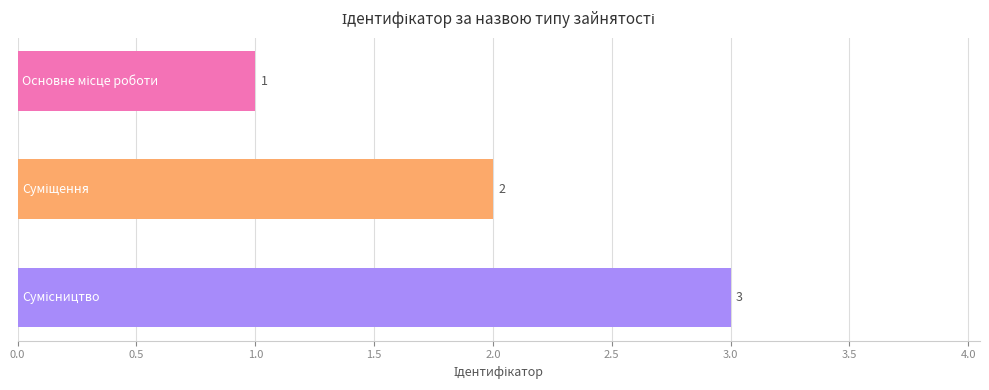

What is the sum of all values?

6